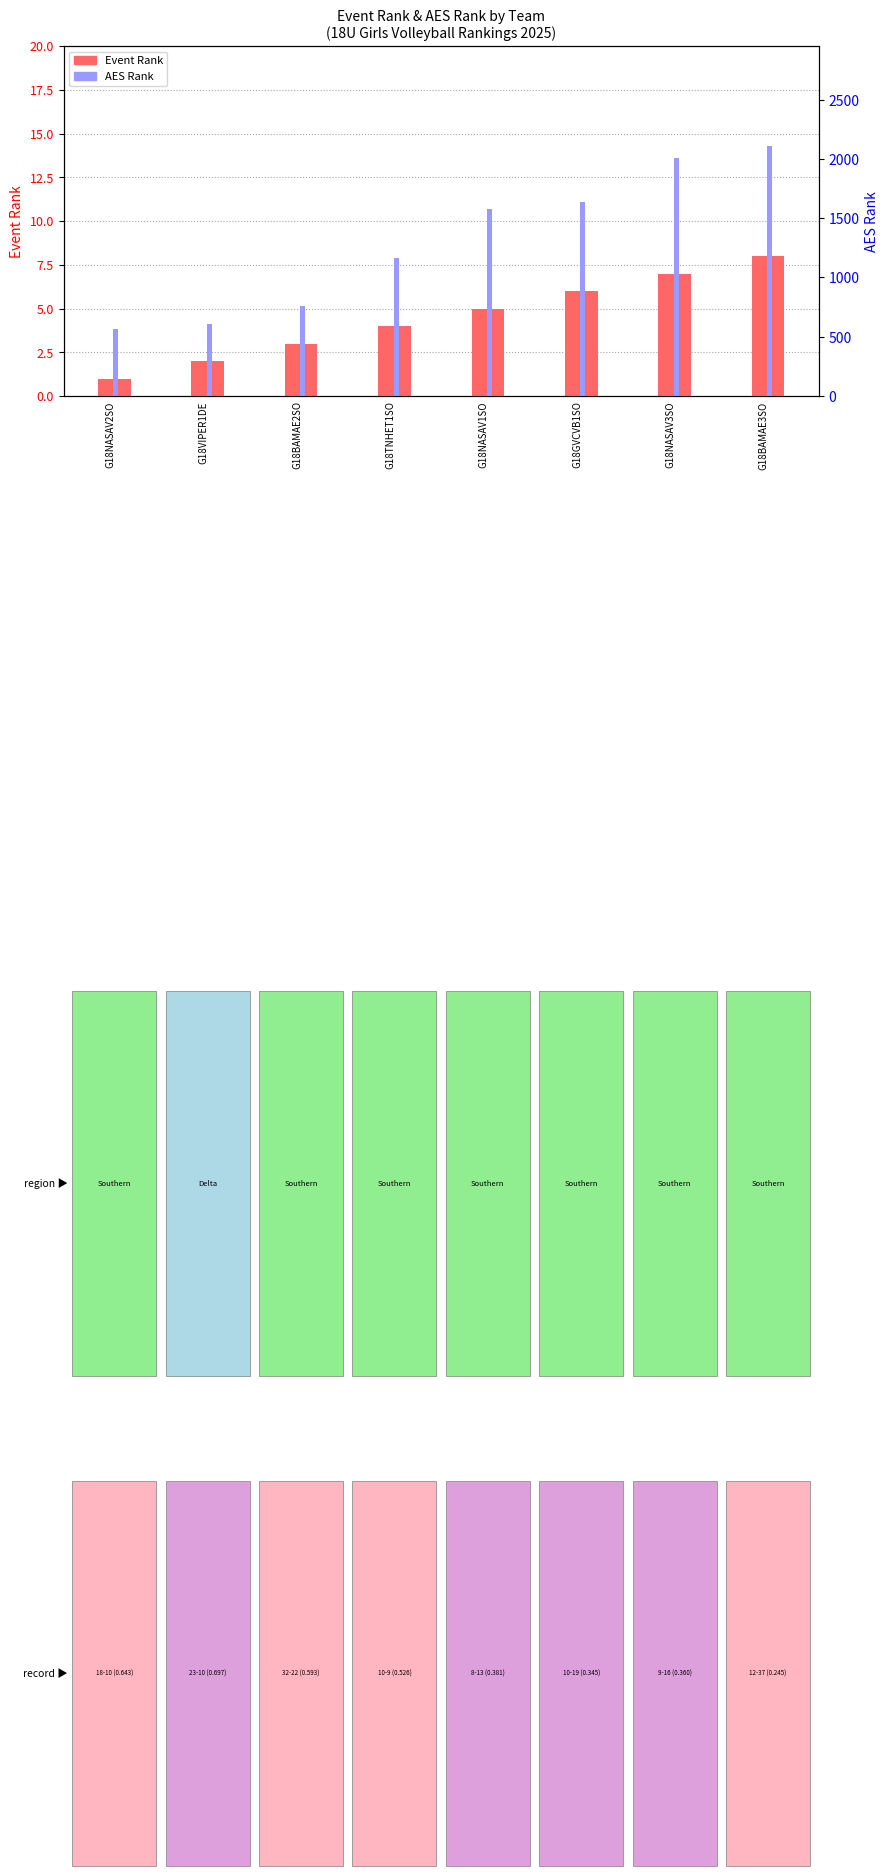

Which series has the largest range (max minus min)?

AES Rank